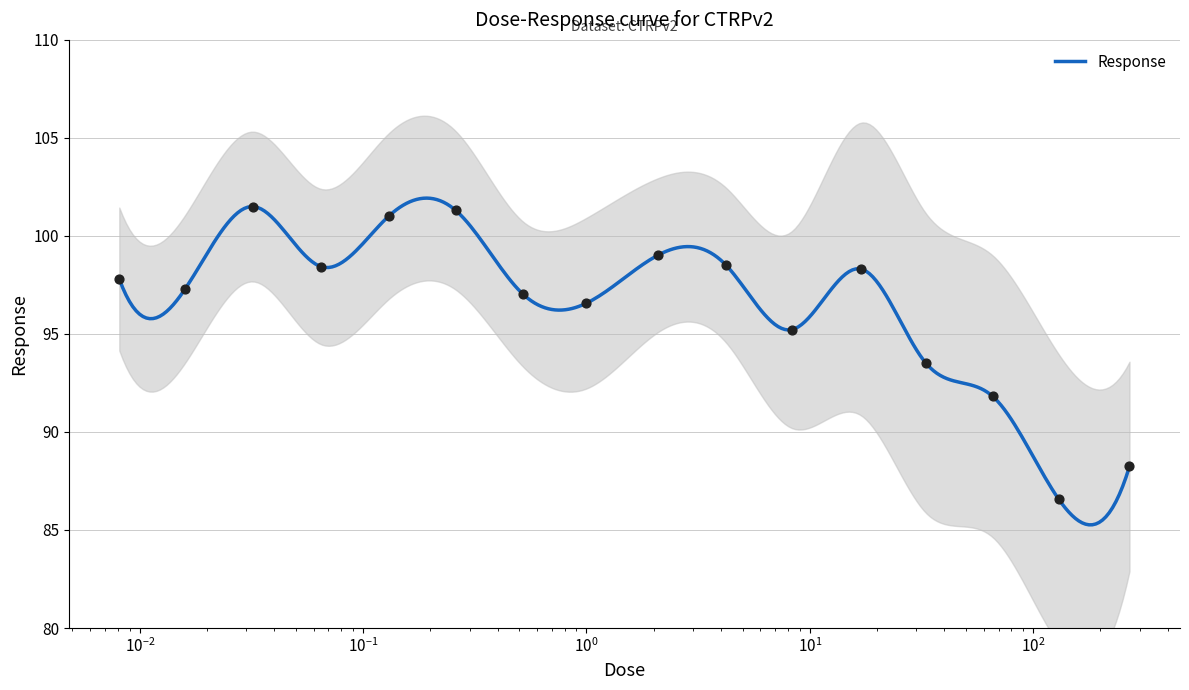

Which has a higher value, 0.52 or 0.016?

0.016